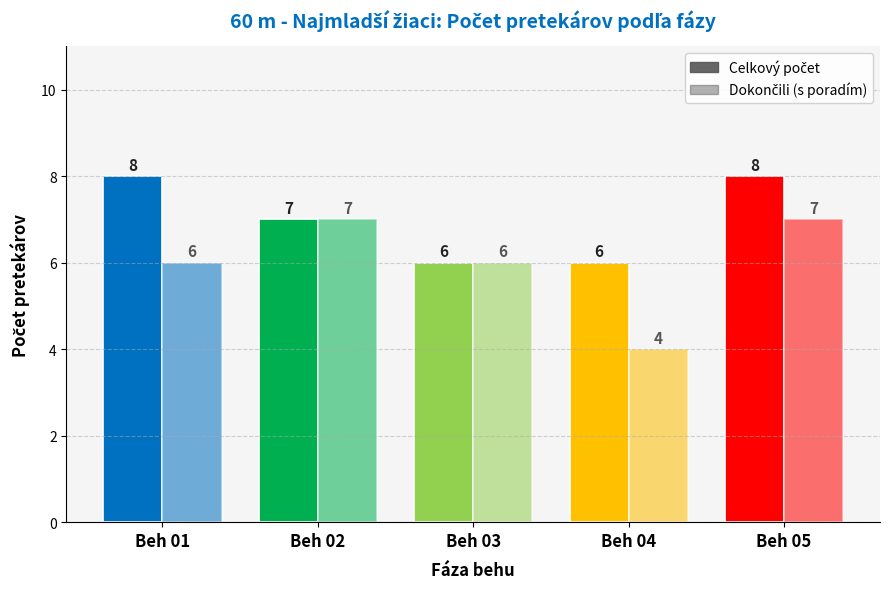

Between Beh 02 and Beh 03, which series saw the biggest shift?

Celkový počet